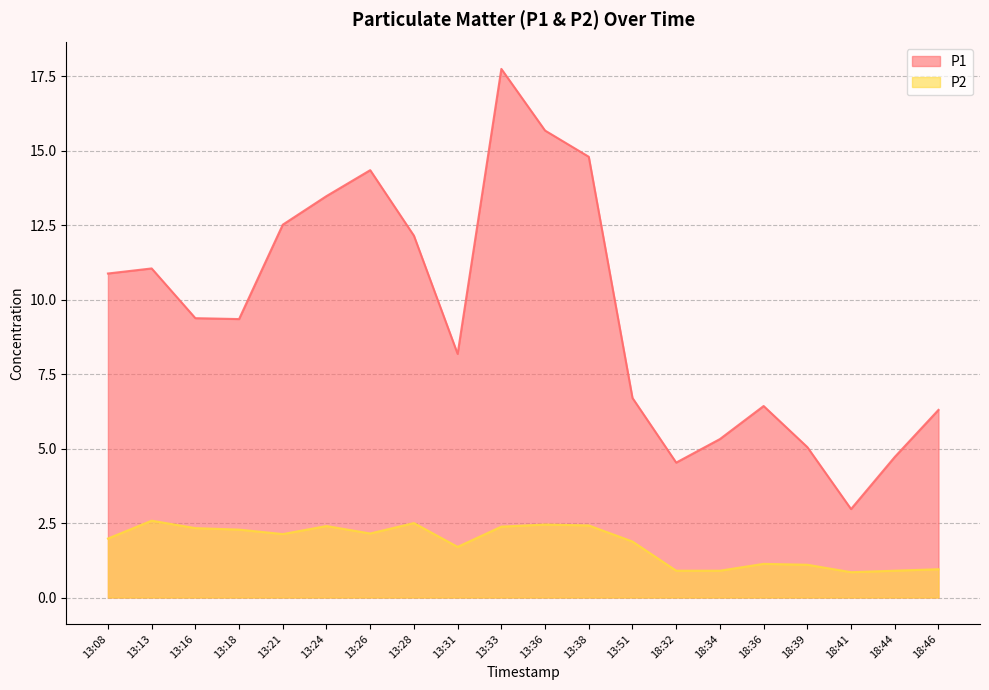

List the series in order of their overall mean, highest first.

P1, P2